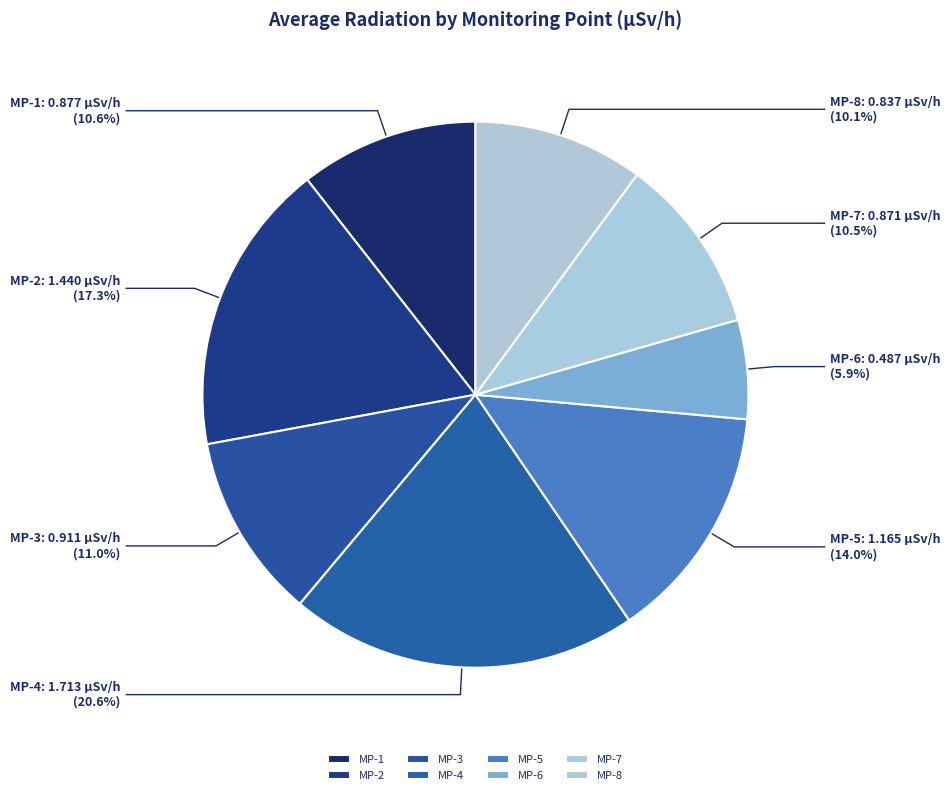

Do MP-7 and MP-1 together represent more than half of the pie?

No